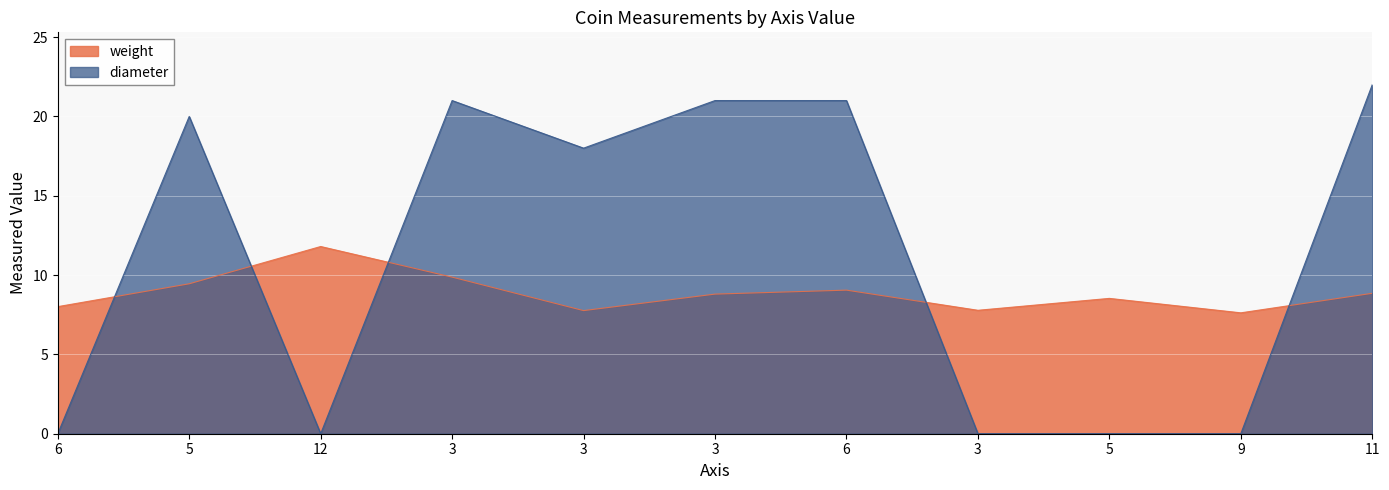

What are all the series names shown in the legend?

weight, diameter